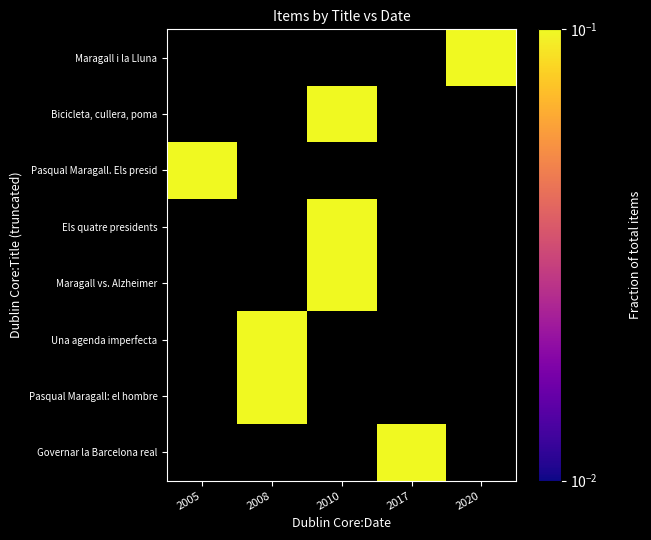

Between 2017 and 2005, which is larger?

2005